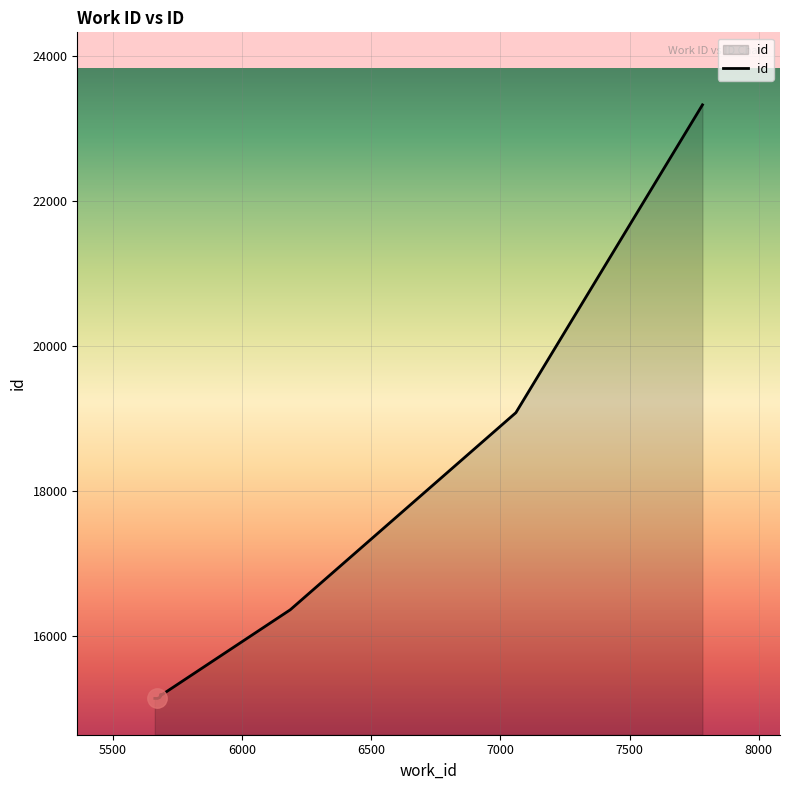

What is the maximum value shown in the chart?

23328